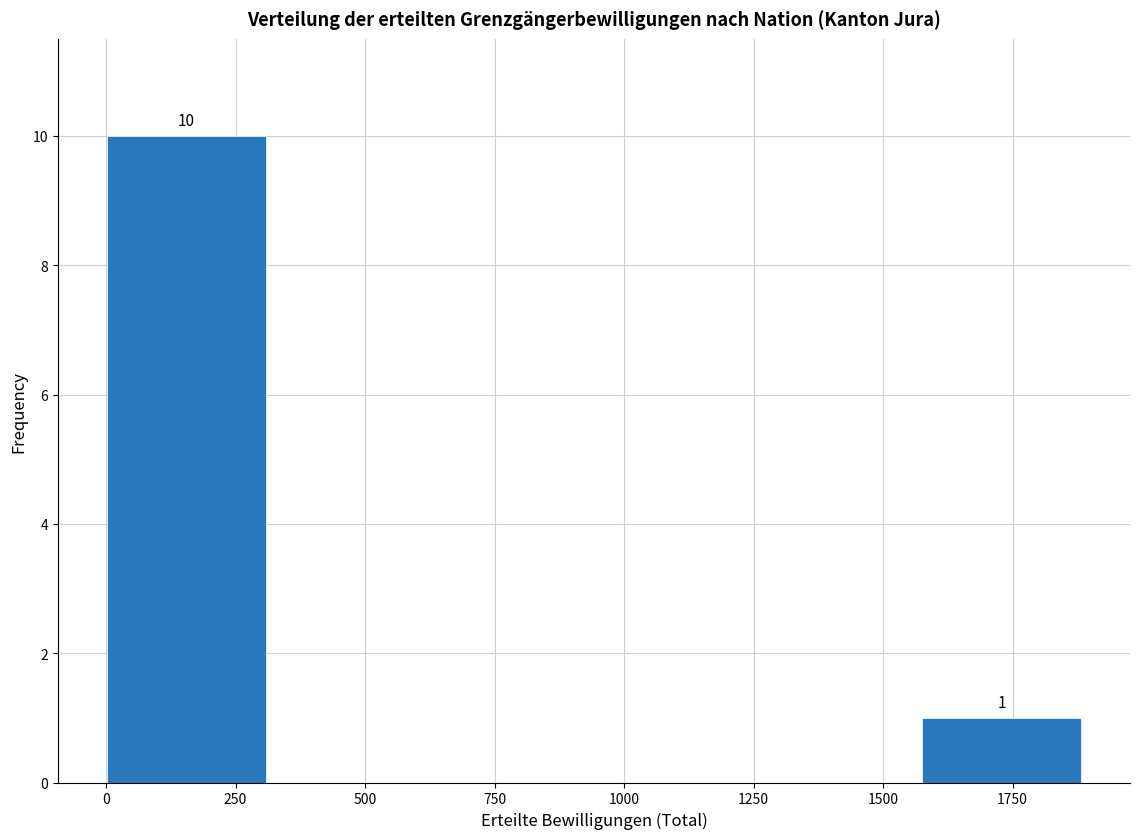

Over which range of the x-axis is the bar tallest?

0 to 300